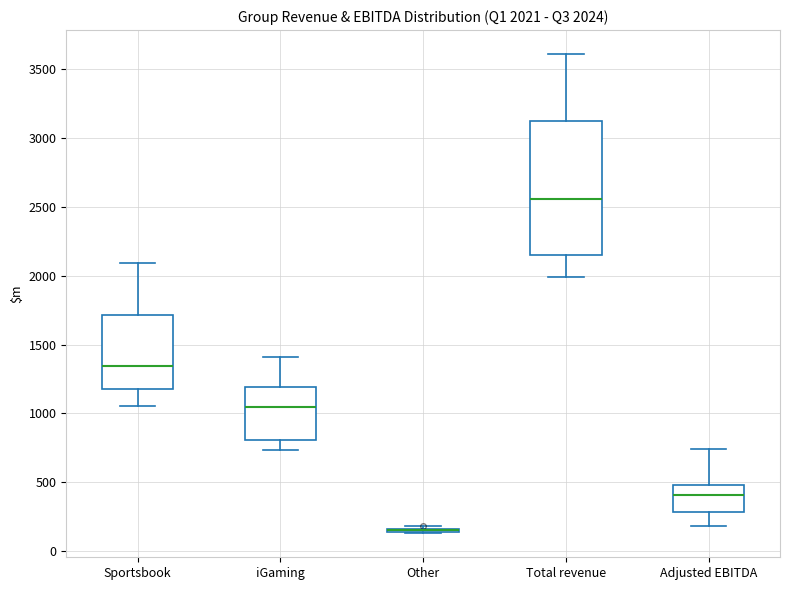

Comparing the boxes themselves (not the whiskers), which one is the tallest?

Total revenue